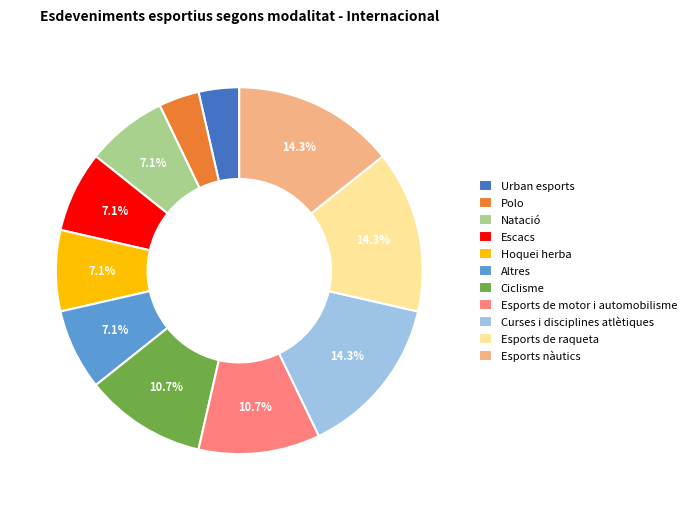

What portion of the pie excludes Altres?

92.9%